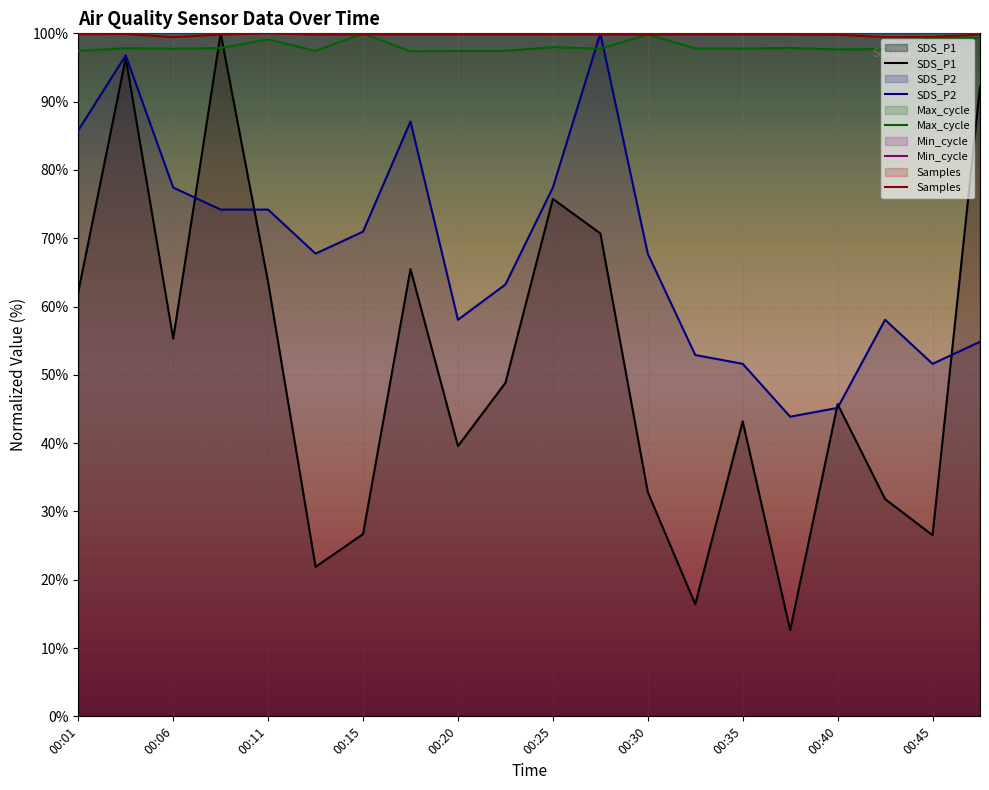

Between 00:15 and 00:18, which is larger?

00:18